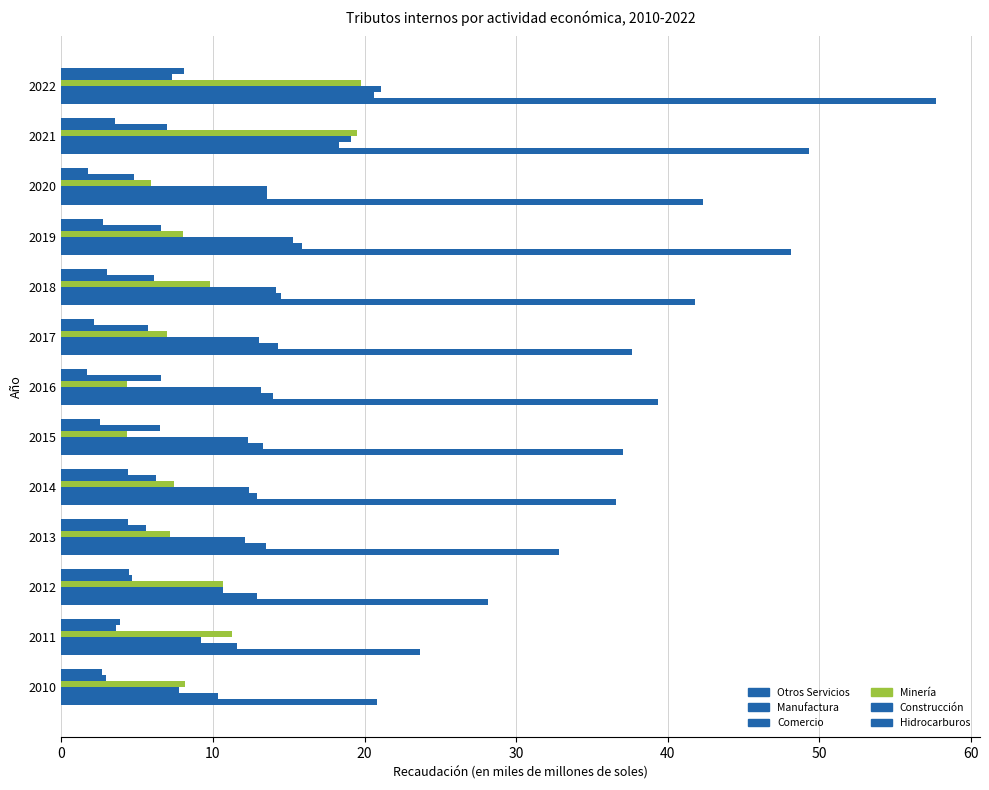

Count the number of data series in this chart.

6